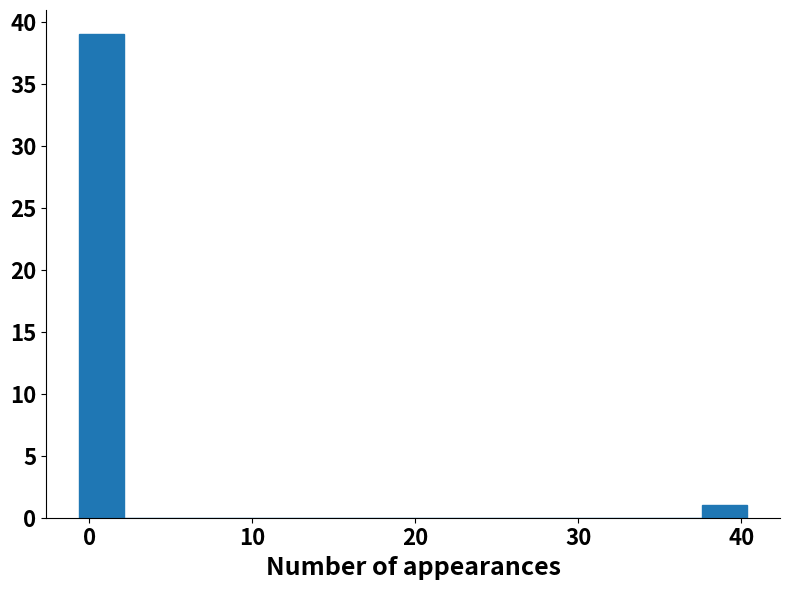

Read against the x-axis, roughly where is the centre of the tallest bar?

1